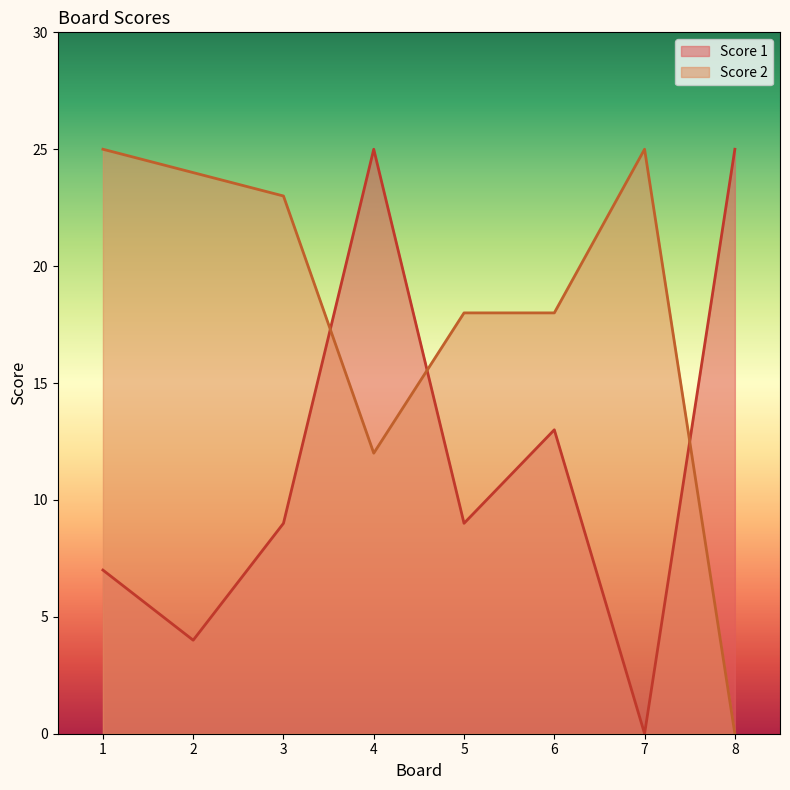

Which category has the highest value in the Score 1 series?

4